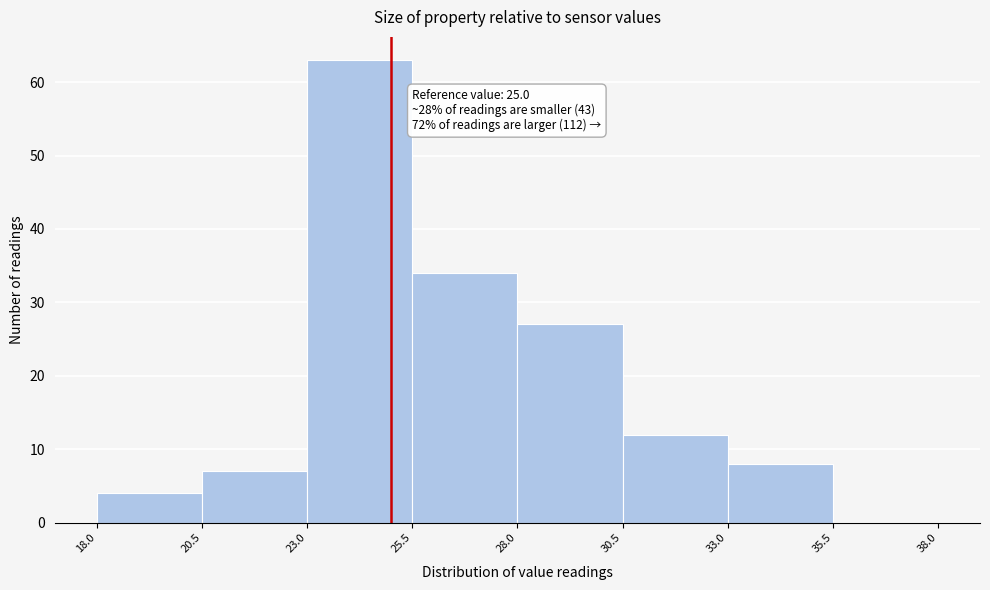

Which range on the x-axis has the tallest bar?

23.0 to 25.5